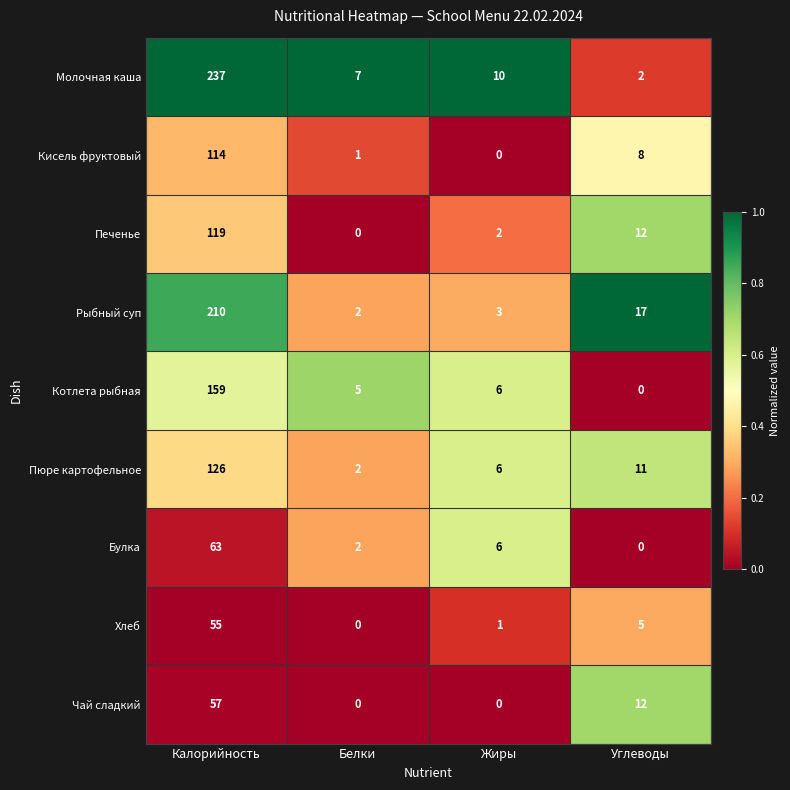

What is the sum of the Хлеб values at Углеводы and Жиры?

6